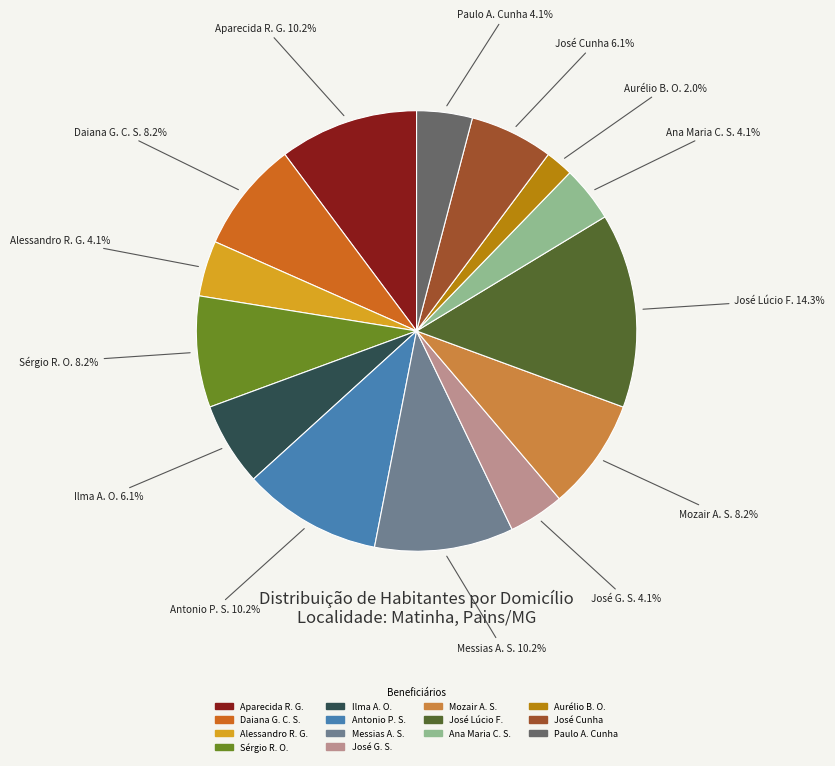

Is there any slice that represents more than half of the pie?

No